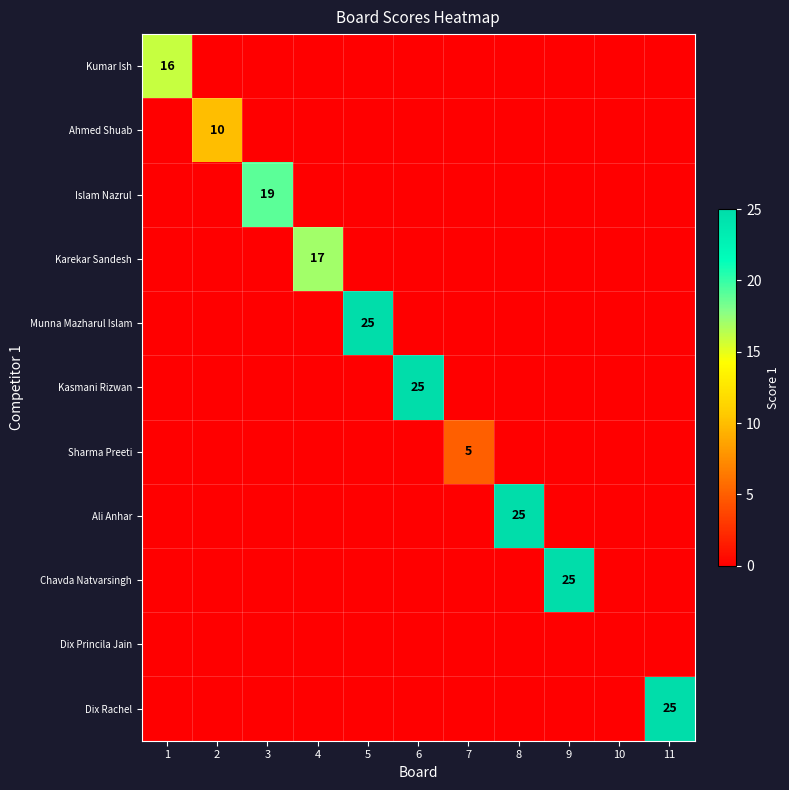

What is the total value across all series at 8?

25